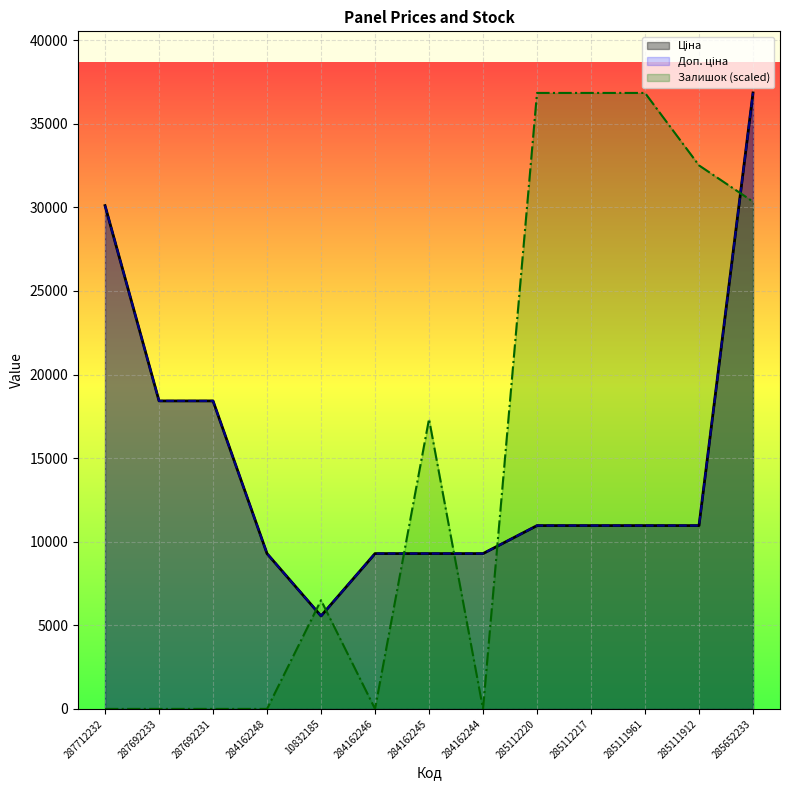

In Залишок, how many points are lower than both neighbors (excluding endpoints)?

2